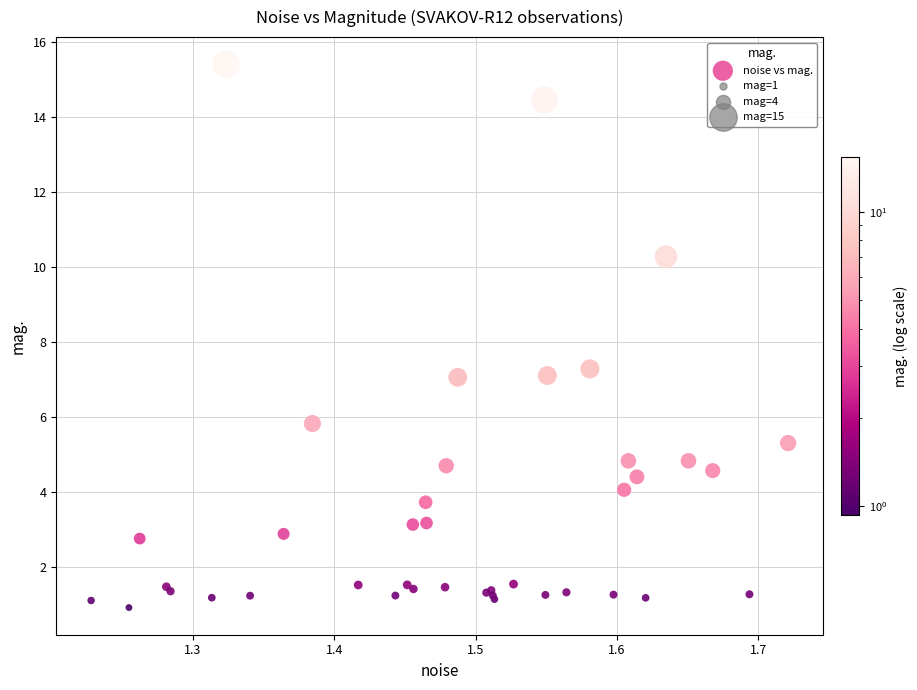

What Y value in the scatter plot is closest to 8?

7.3